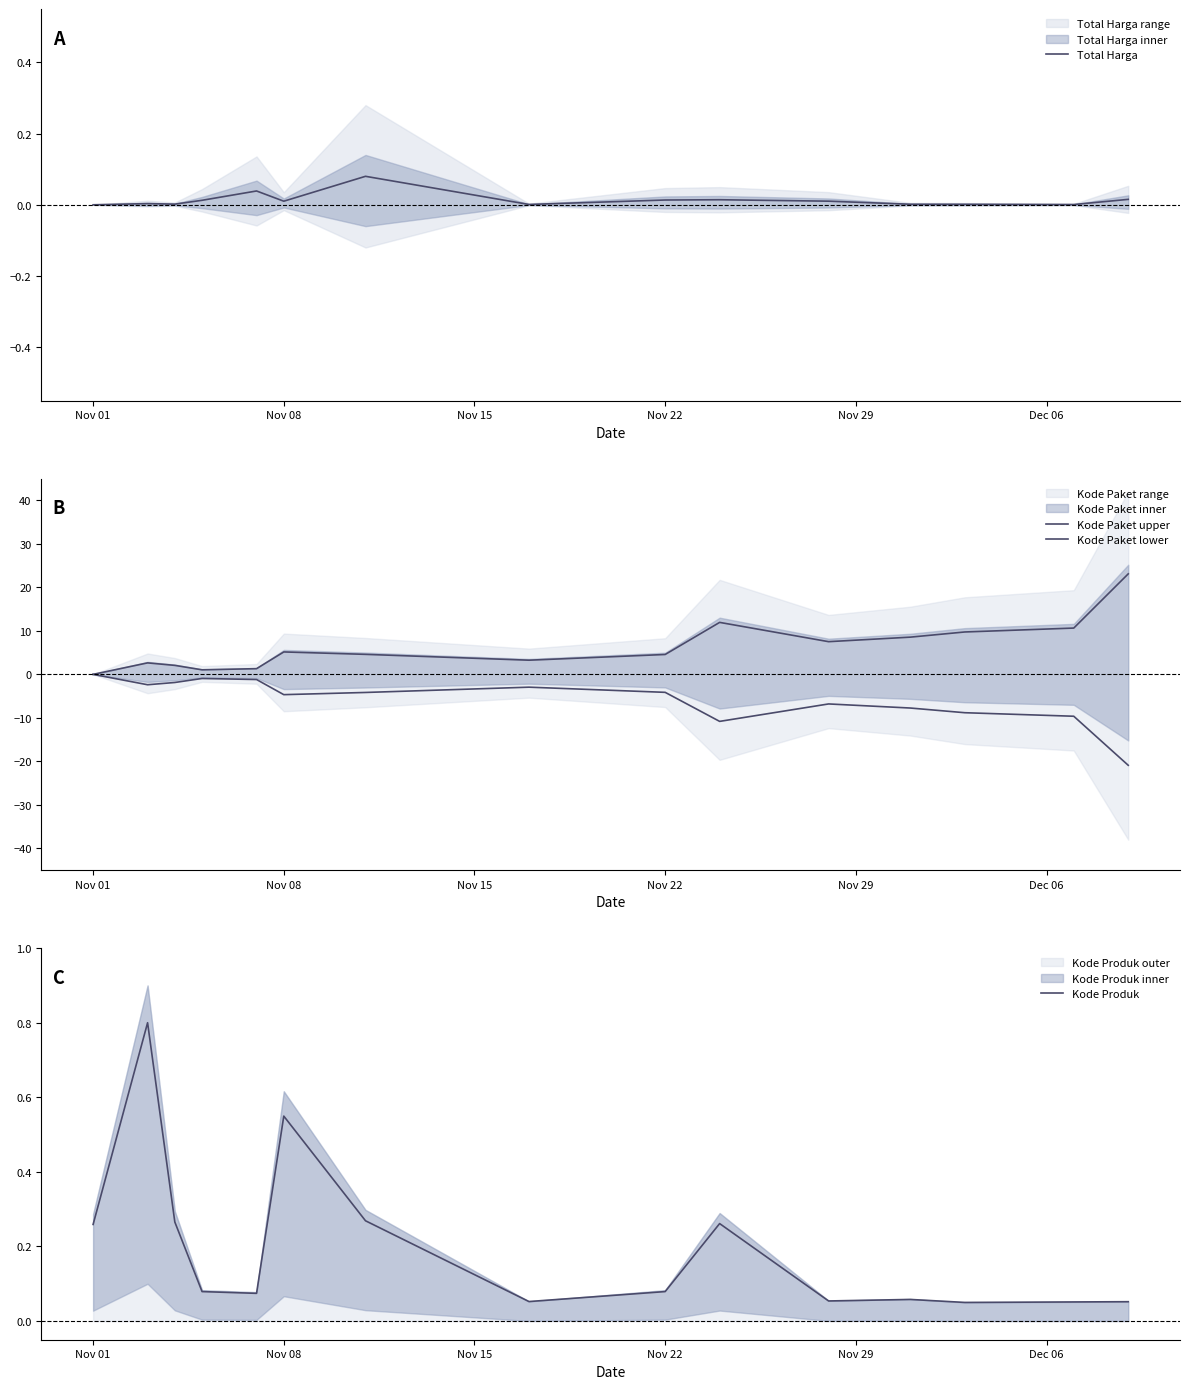

Is it true that Kode Produk equals 0.2 at Nov 08?

False